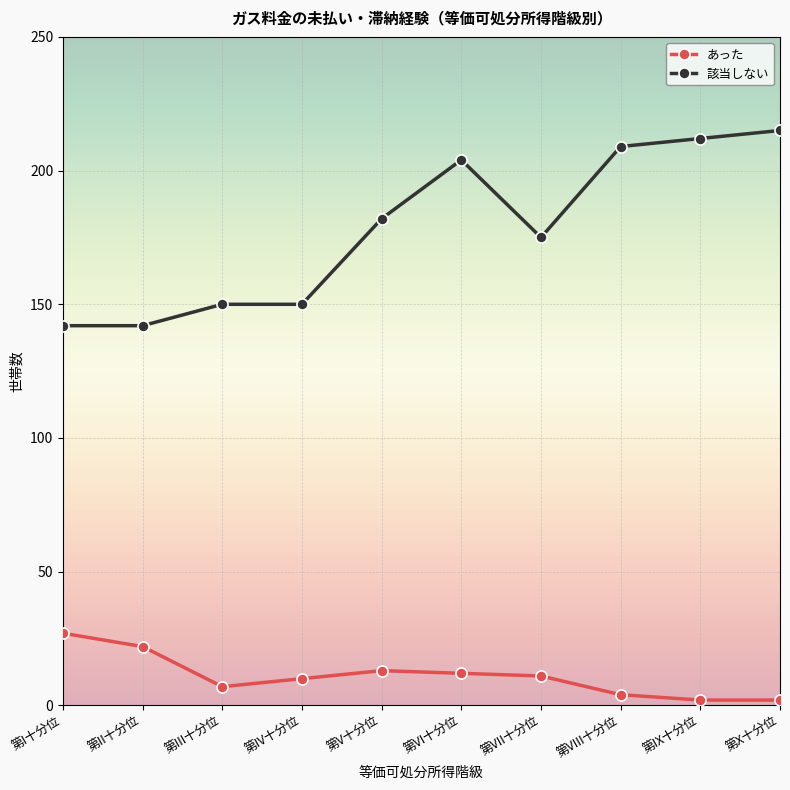

True or false: あった has more than 0 points higher than both neighbors.

True